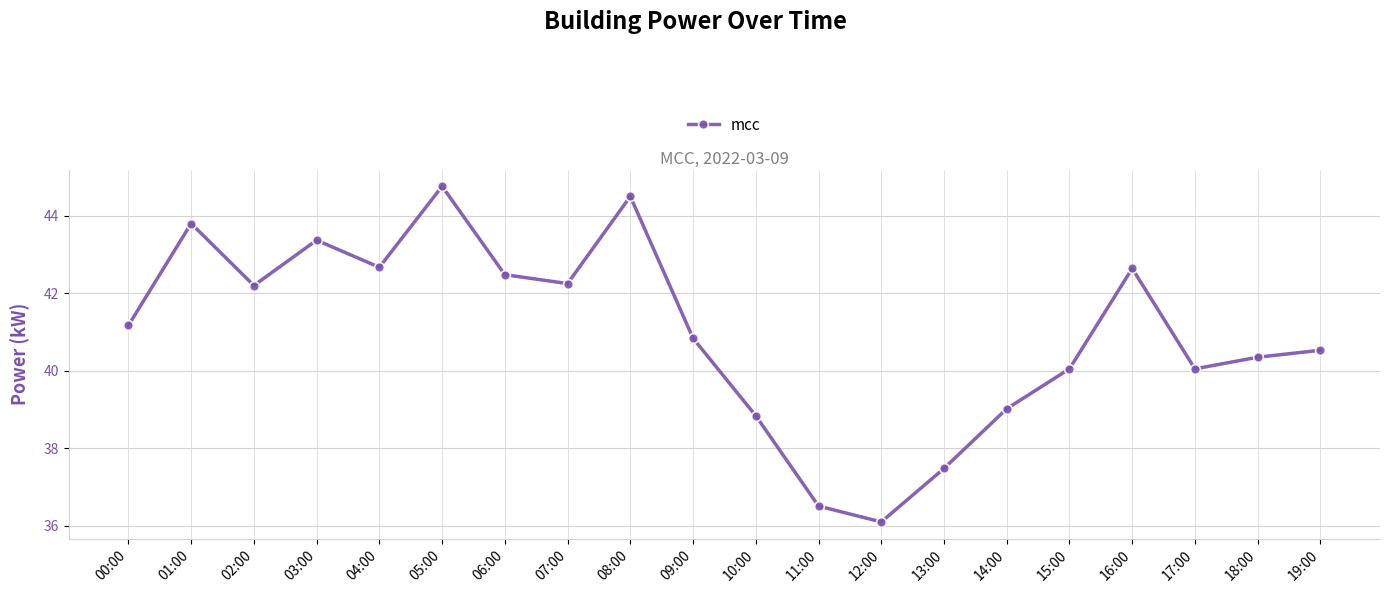

Approximately how many times larger is the value at 11:00 compared to 19:00?

0.9